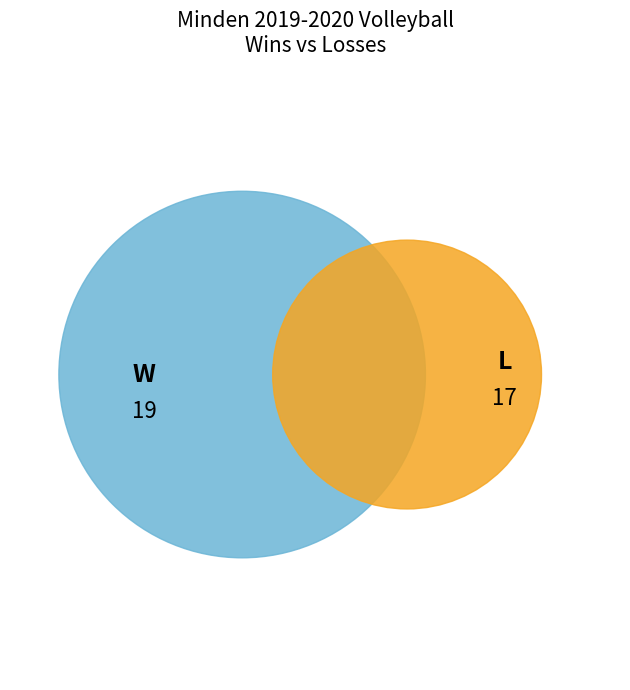

Count the number of slices in the pie.

2